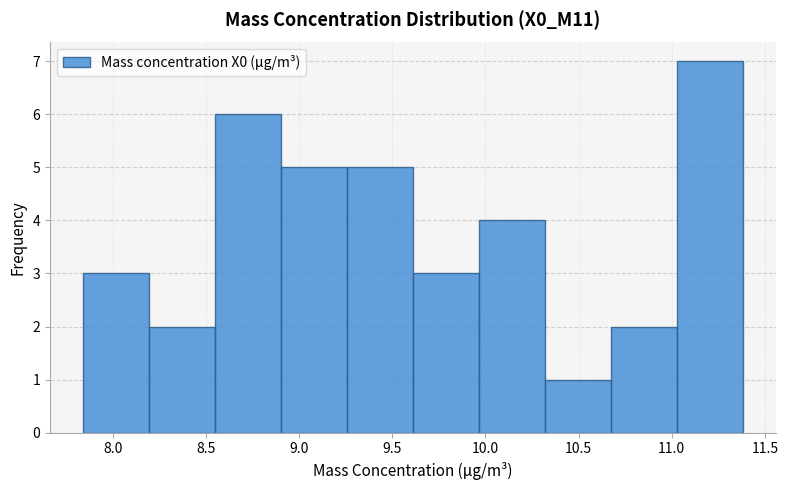

Reading left to right, transcribe this chart: for each bar, give the range it covers on the x-axis and its height. Neither the bar edges nor the heights are printed on the chart, so give them approximately, as read against the axes.

7.85 to 8.20: 3
8.20 to 8.55: 2
8.55 to 8.90: 6
8.90 to 9.25: 5
9.25 to 9.60: 5
9.60 to 9.95: 3
9.95 to 10.30: 4
10.30 to 10.65: 1
10.65 to 11.05: 2
11.05 to 11.40: 7